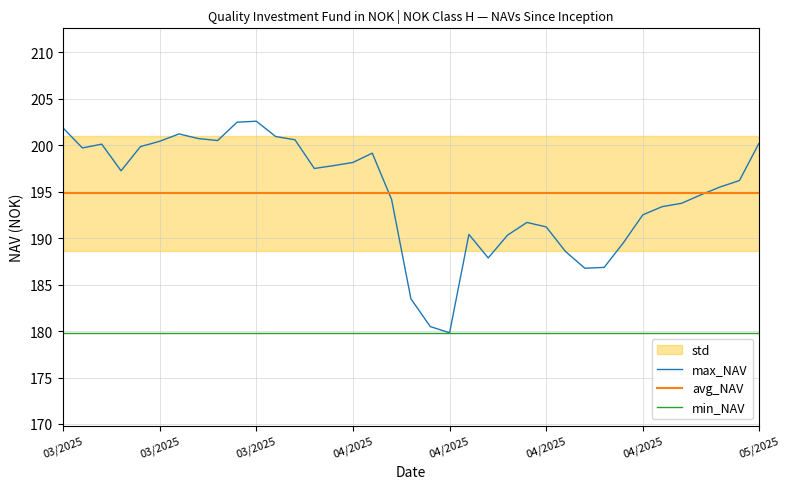

At which label does max_NAV first exceed 196?

03/2025